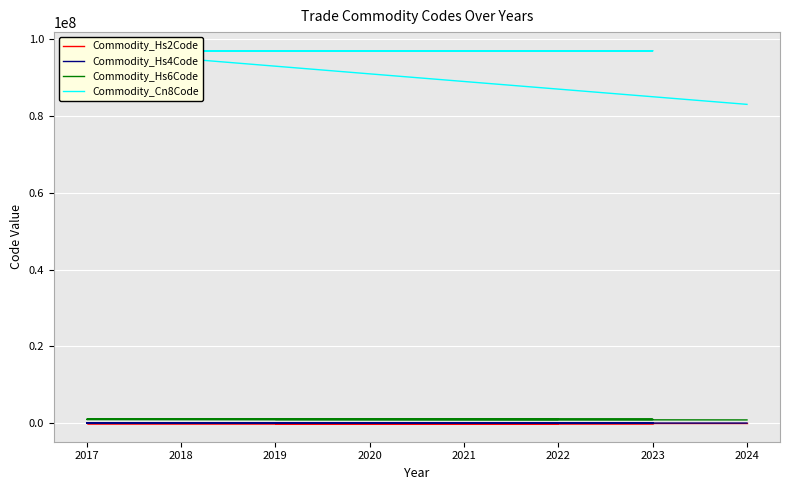

True or false: Commodity_Hs4Code has a value of 9701 at 2023.

True